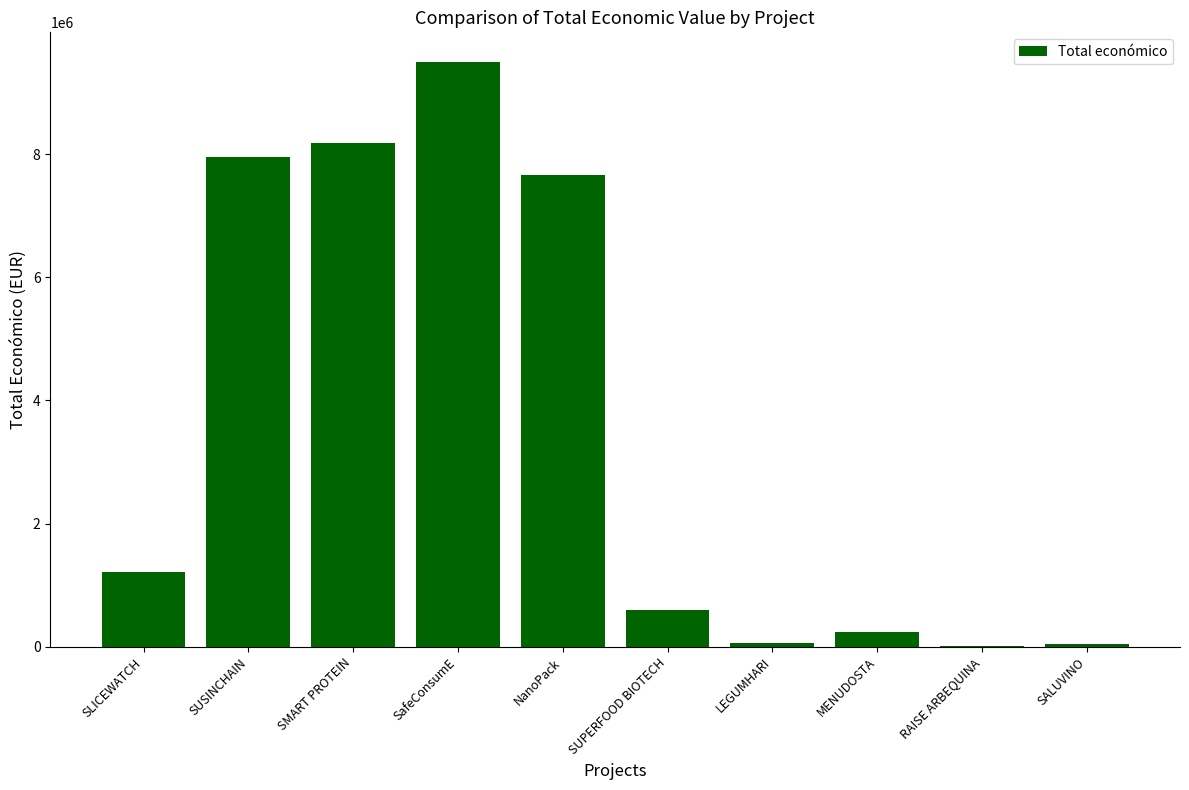

What is the sum of the values at MENUDOSTA and RAISE ARBEQUINA?

260000